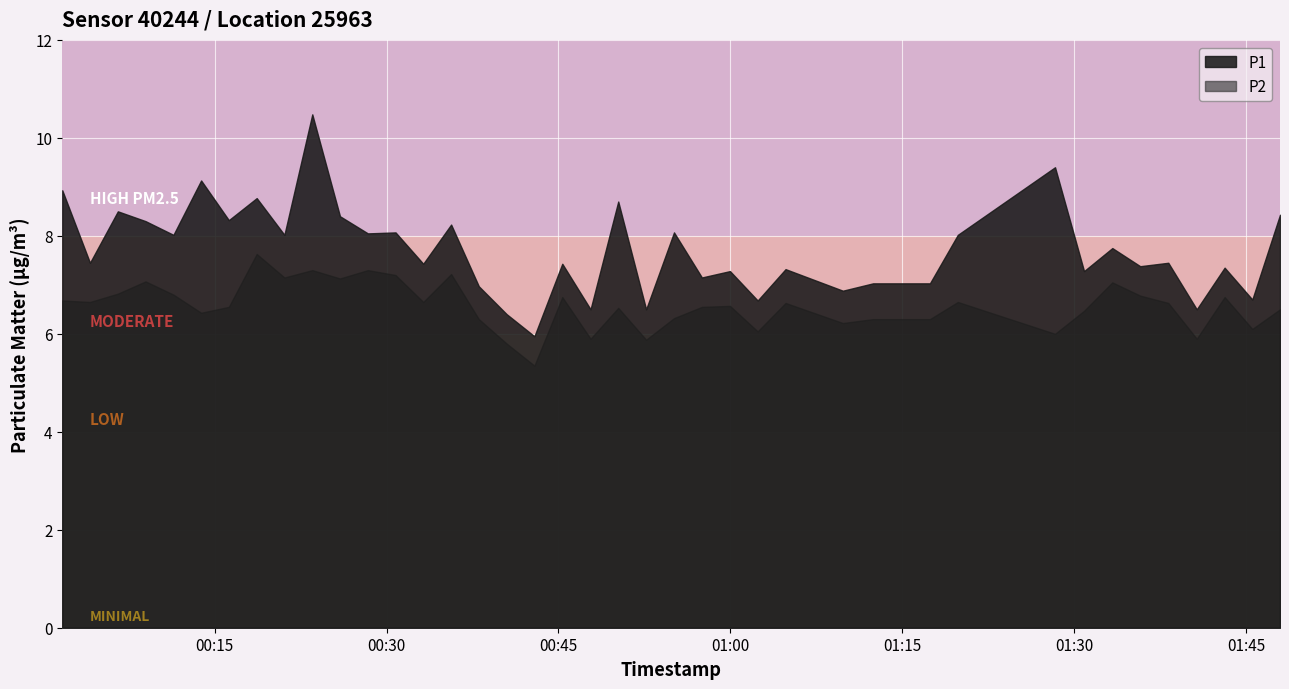

Where is the first local maximum for P2?

3